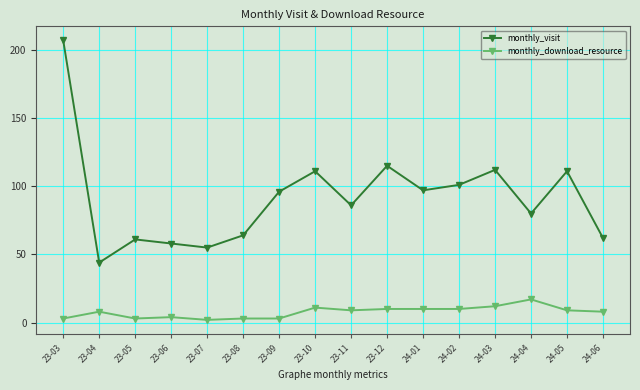

The value of monthly_visit at 24-04 is 113. True or false?

False